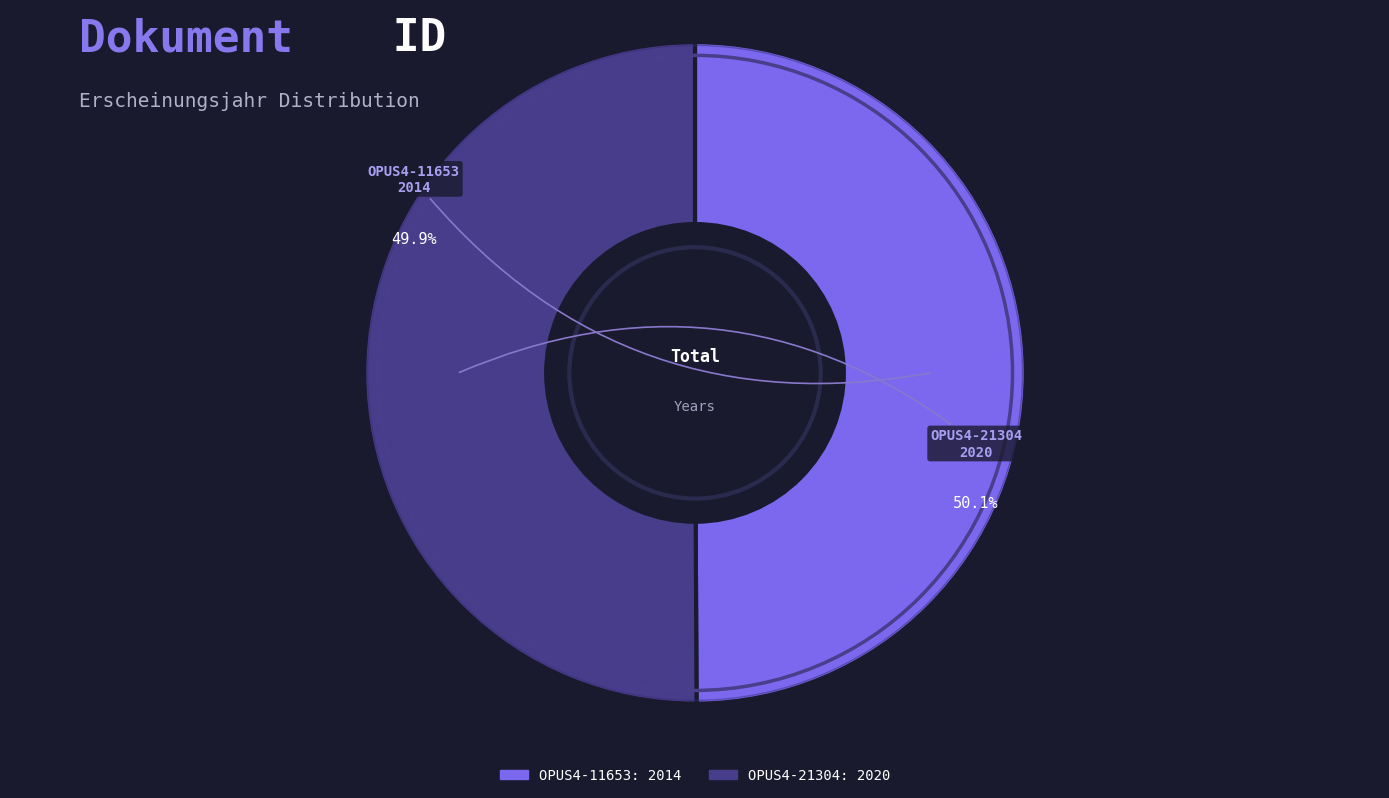

Is it true that OPUS4-21304 is 42% of the pie?

False